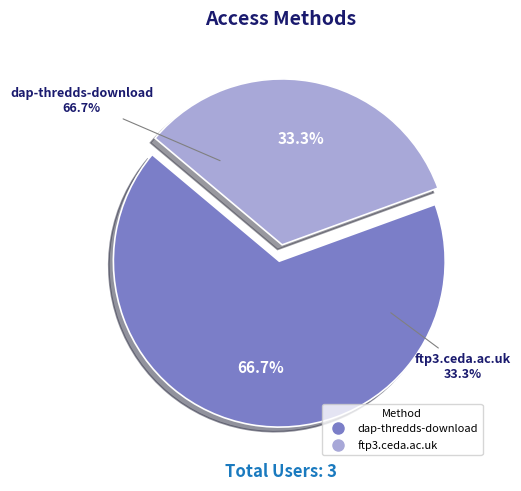

To the nearest percent, what is the difference between the dap-thredds-download and ftp3.ceda.ac.uk slice percentages?

33%